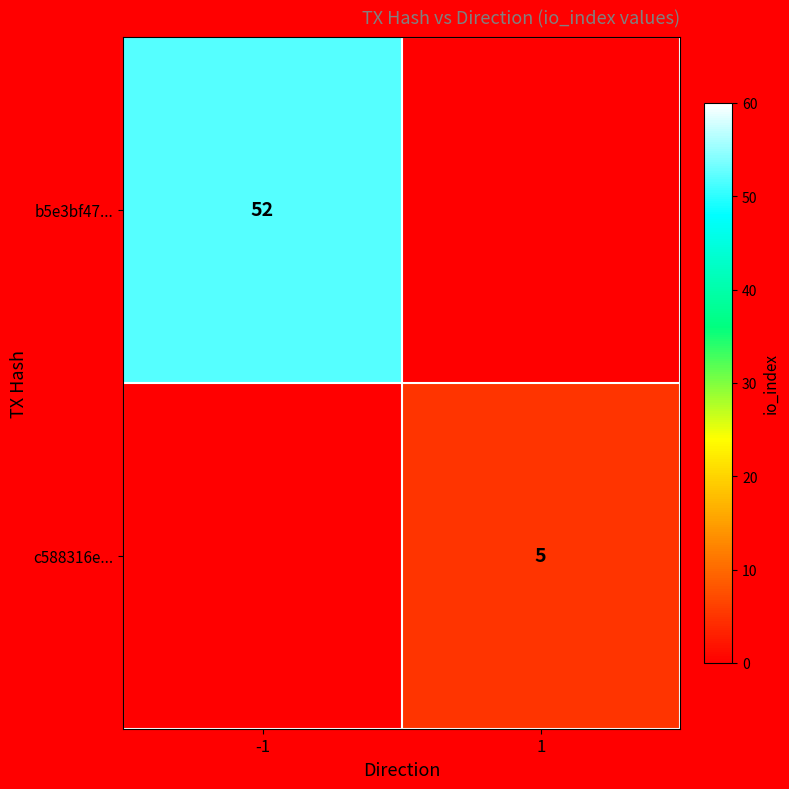

Is the value of c588316e... at 1 greater than the value of b5e3bf47... at -1?

No